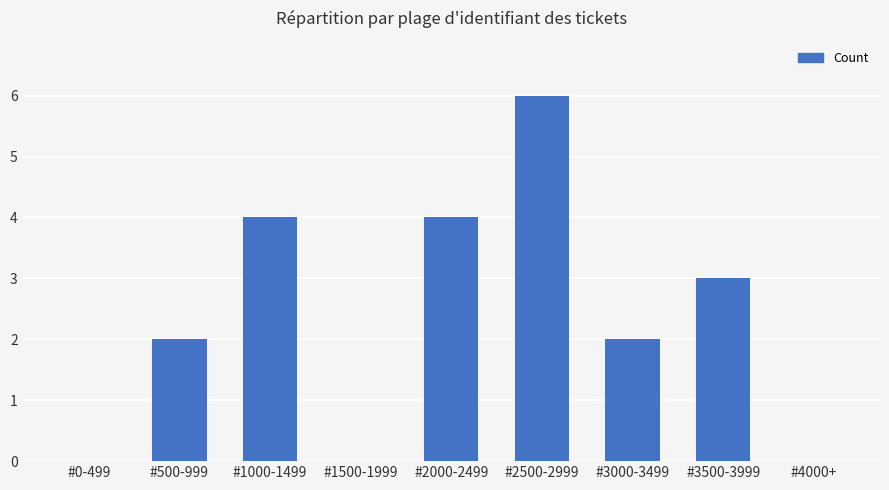

The chart shows a value of 4 at #2000-2499. True or false?

True